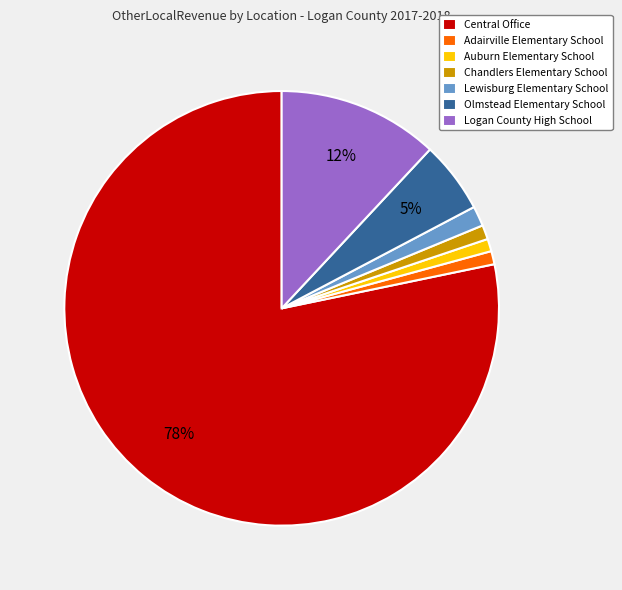

Is Auburn Elementary School the majority of the pie?

No